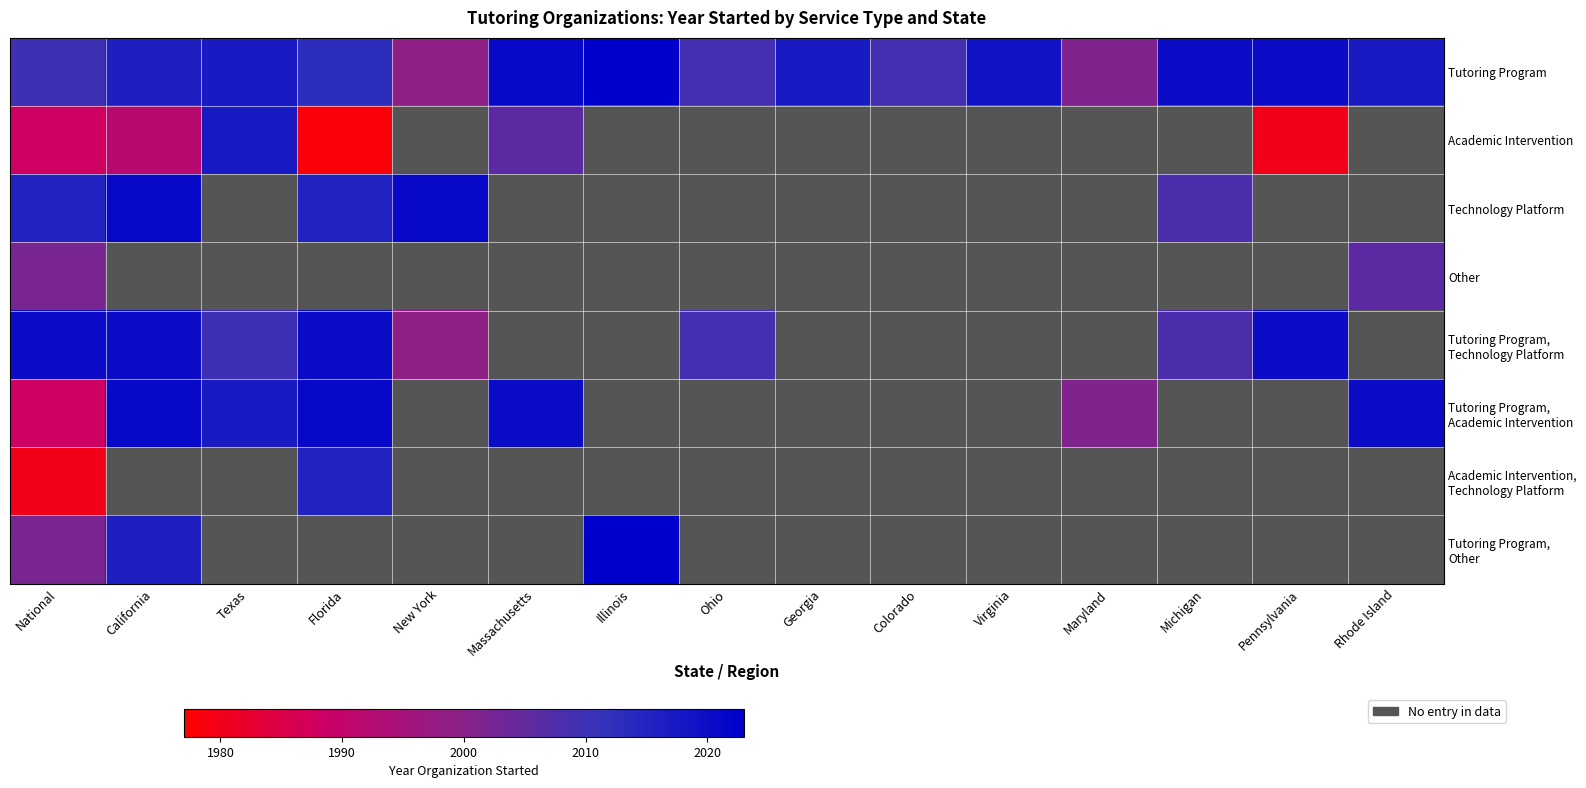

At which category is the sum across all series the highest?

National